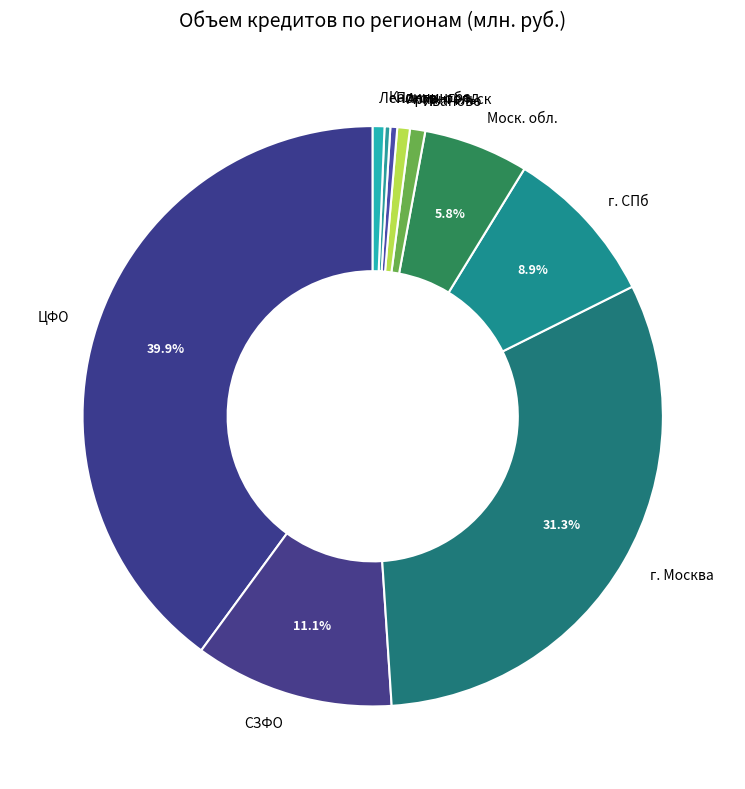

Which category has the biggest portion of the pie?

ЦФО